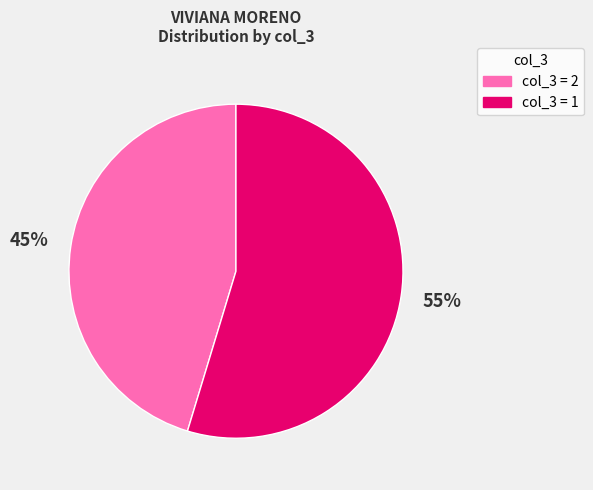

How many slices are in this pie chart?

2